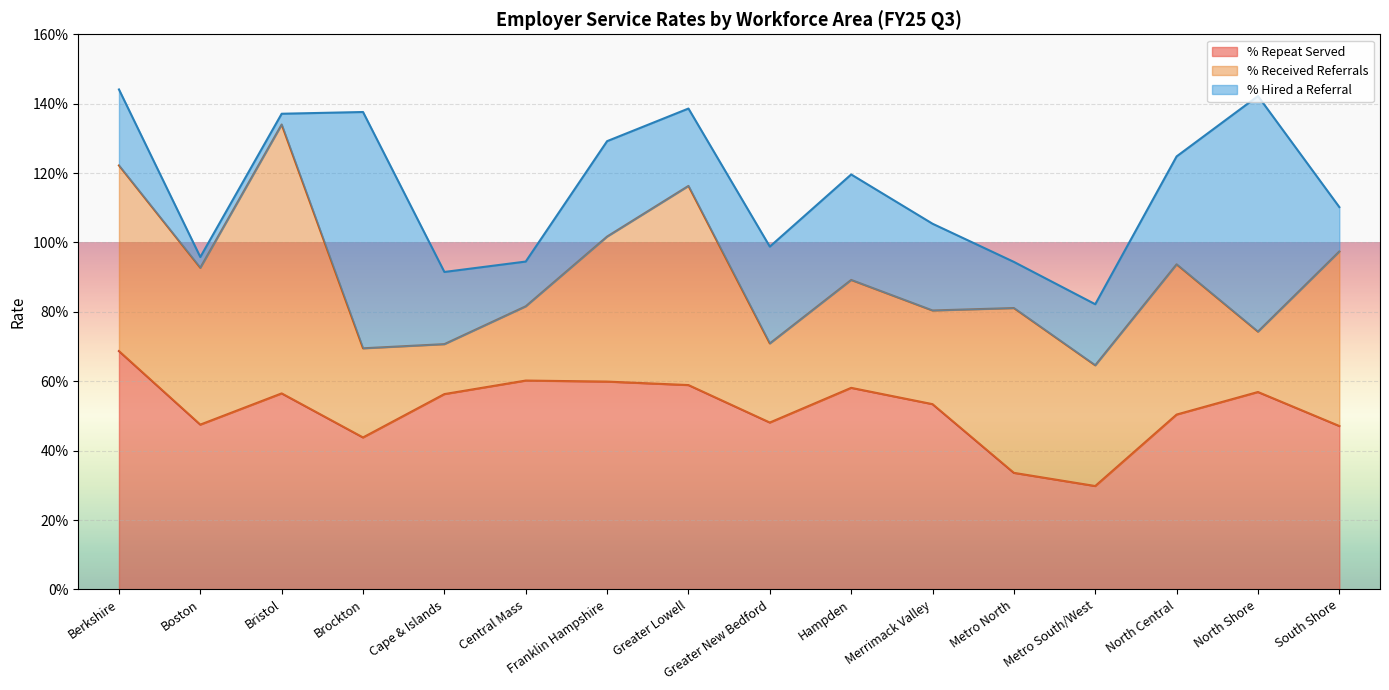

Reading left to right, list all the values displayed in this chart.

% Repeat Served: Berkshire=0.7	Boston=0.5	Bristol=0.6	Brockton=0.4	Cape & Islands=0.6	Central Mass=0.6	Franklin Hampshire=0.6	Greater Lowell=0.6	Greater New Bedford=0.5	Hampden=0.6	Merrimack Valley=0.5	Metro North=0.3	Metro South/West=0.3	North Central=0.5	North Shore=0.6	South Shore=0.5
% Received Referrals: Berkshire=0.5	Boston=0.5	Bristol=0.8	Brockton=0.3	Cape & Islands=0.1	Central Mass=0.2	Franklin Hampshire=0.4	Greater Lowell=0.6	Greater New Bedford=0.2	Hampden=0.3	Merrimack Valley=0.3	Metro North=0.5	Metro South/West=0.3	North Central=0.4	North Shore=0.2	South Shore=0.5
% Hired a Referral: Berkshire=0.2	Boston=0.0	Bristol=0.0	Brockton=0.7	Cape & Islands=0.2	Central Mass=0.1	Franklin Hampshire=0.3	Greater Lowell=0.2	Greater New Bedford=0.3	Hampden=0.3	Merrimack Valley=0.2	Metro North=0.1	Metro South/West=0.2	North Central=0.3	North Shore=0.7	South Shore=0.1